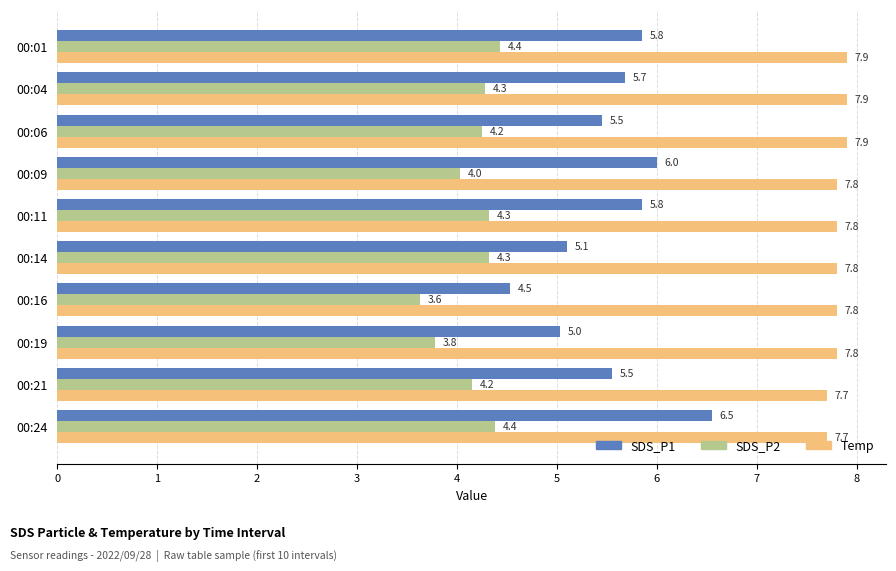

At which category is the sum across all series the highest?

00:24